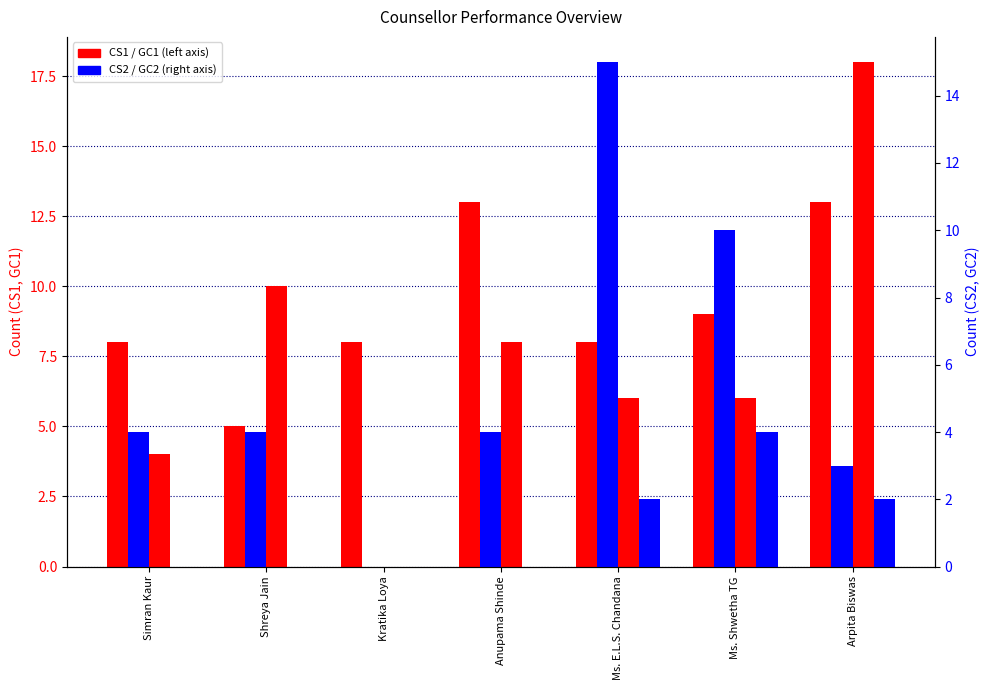

At which label does GC2 reach its minimum?

Simran Kaur